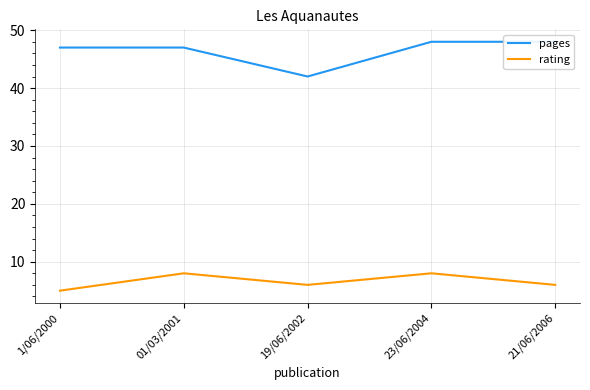

Where is rating nearest to the value 6?

19/06/2002